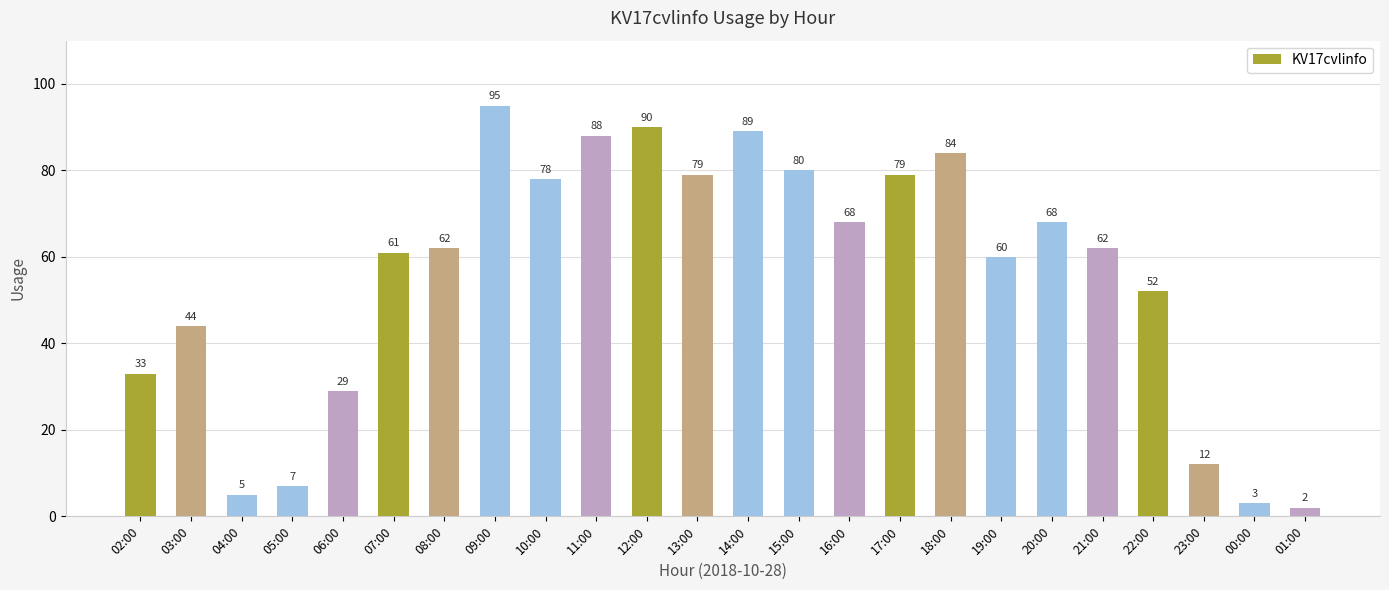

What is the sum of the values at 01:00 and 08:00?

64